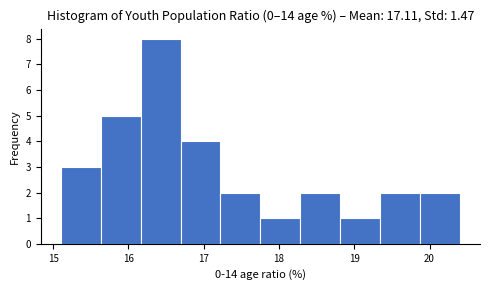

Reading left to right, list every bar in this chart as the range it spans on the x-axis followed by its height. Neither the bar edges nor the heights are printed on the chart, so give them approximately, as read against the axes.

15.1 to 15.6: 3
15.6 to 16.2: 5
16.2 to 16.7: 8
16.7 to 17.2: 4
17.2 to 17.8: 2
17.8 to 18.3: 1
18.3 to 18.8: 2
18.8 to 19.3: 1
19.3 to 19.9: 2
19.9 to 20.4: 2